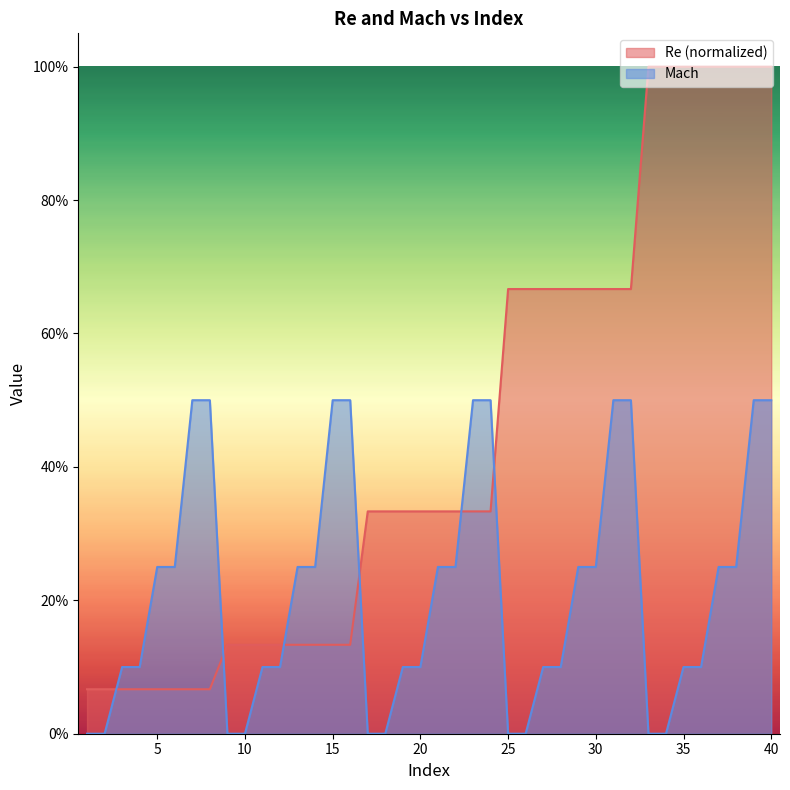

Rank the series by their average value, from lowest to highest.

Mach, Re (normalized)